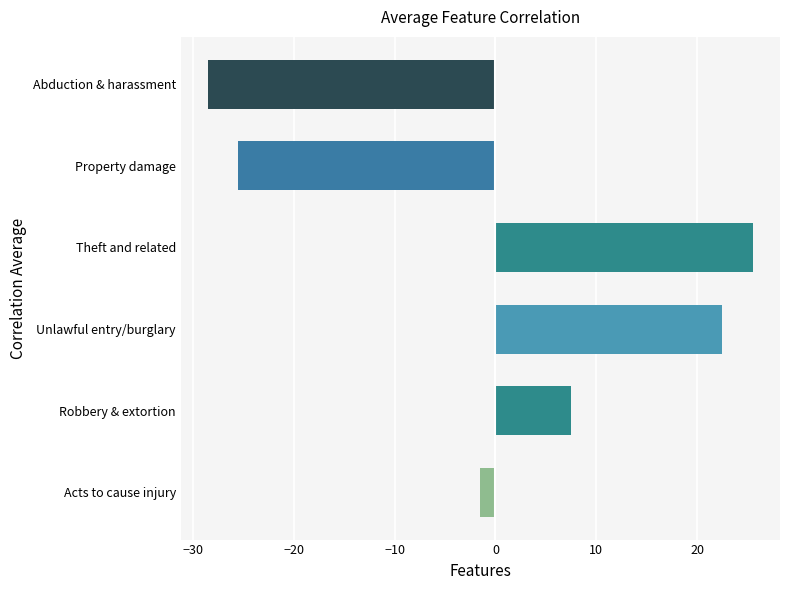

Rank the categories by value from lowest to highest.

Abduction & harassment, Property damage, Acts to cause injury, Robbery & extortion, Unlawful entry/burglary, Theft and related